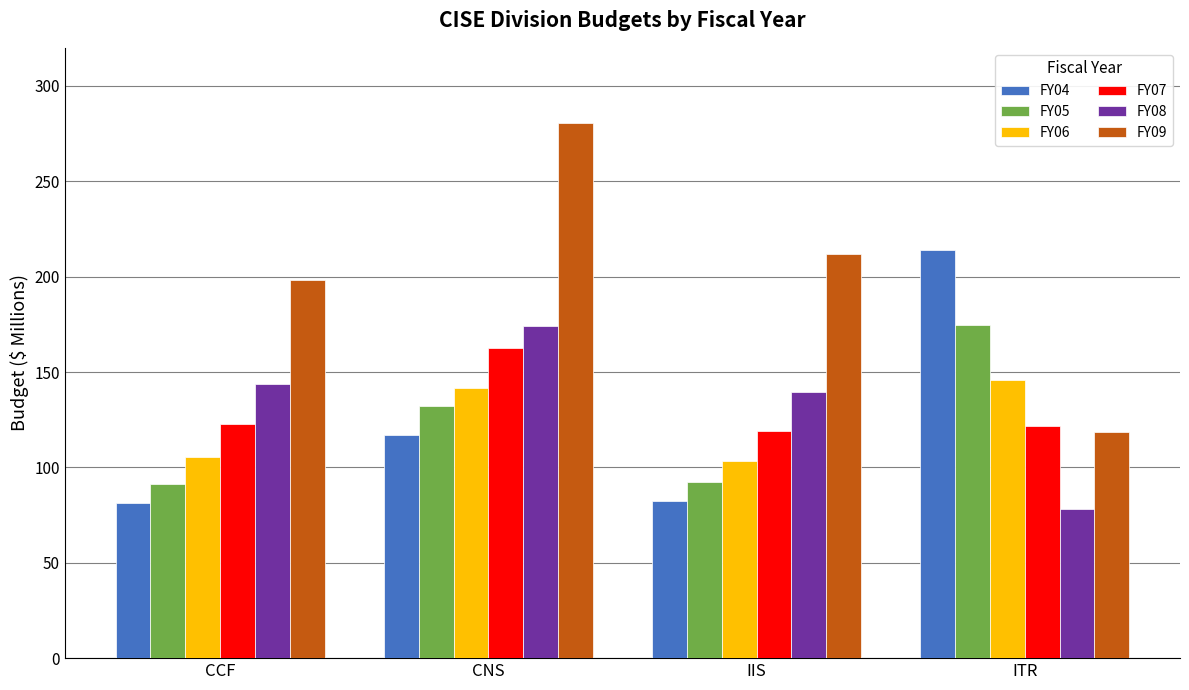

Count the number of data series in this chart.

6